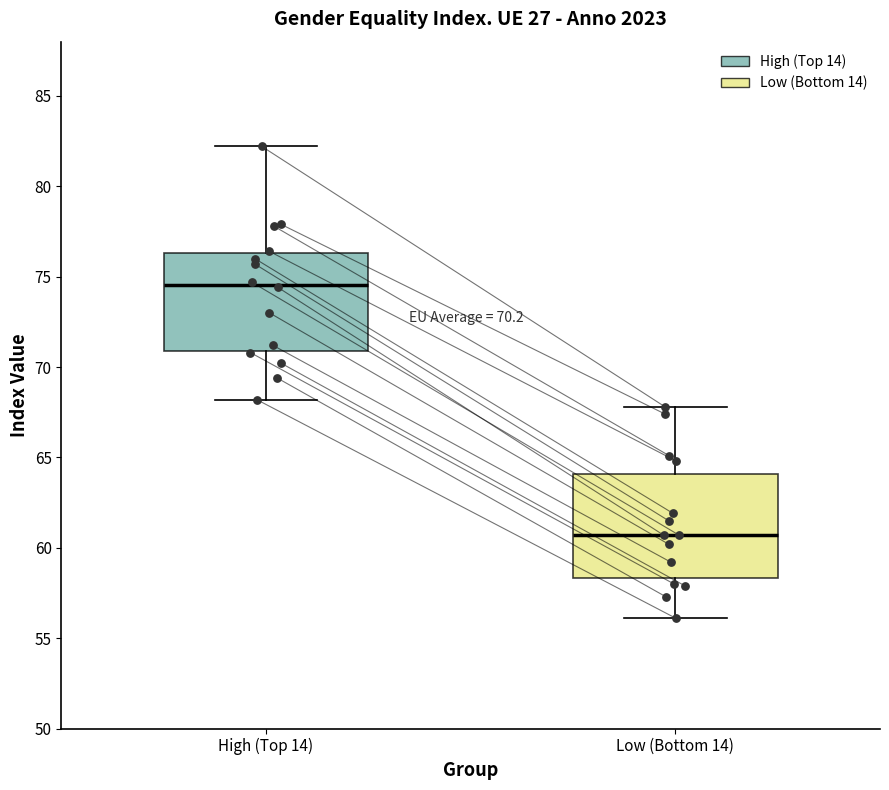

Which box's median line is the lowest?

Low (Bottom 14)